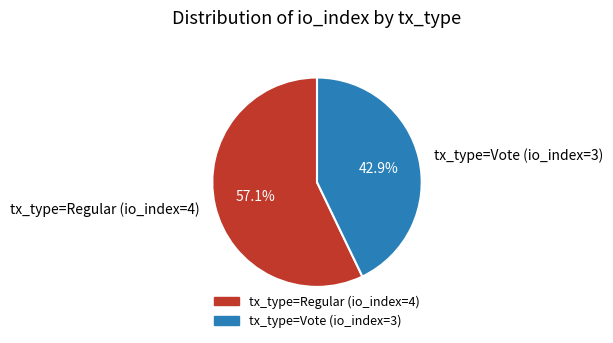

To the nearest percent, what is the difference between the tx_type=Regular (io_index=4) and tx_type=Vote (io_index=3) slice percentages?

14%